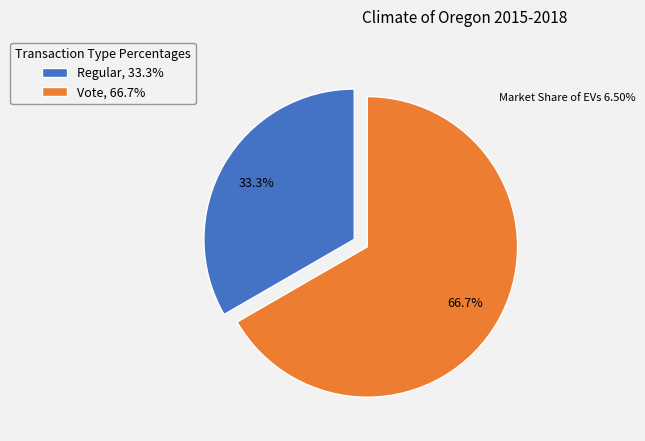

Between Regular and Vote, which is larger?

Vote